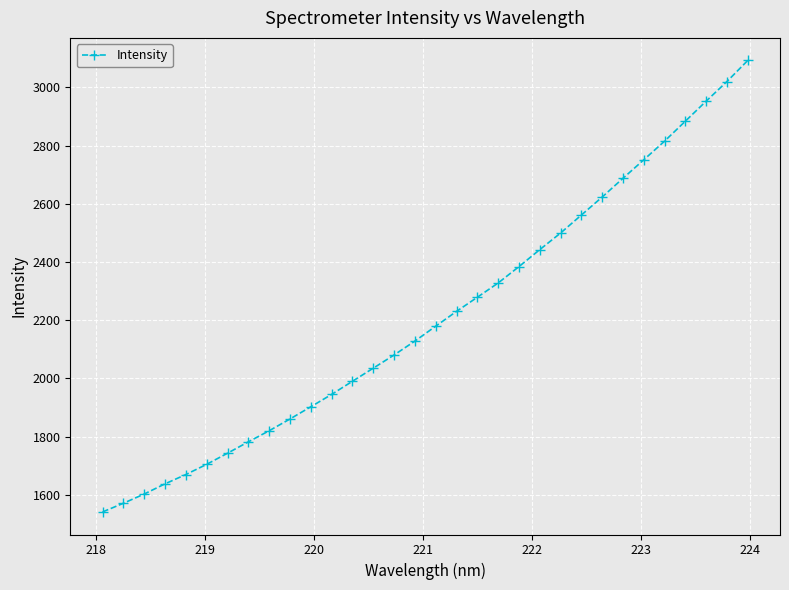

Reading left to right, list all the values displayed in this chart.

1540.8	1570.6	1602.4	1637.4	1669.4	1704.5	1742.7	1781.9	1820.0	1860.5	1902.3	1944.9	1990.1	2035.1	2080.5	2128.2	2179.5	2230.4	2278.9	2327.9	2384.2	2442.7	2499.7	2561.5	2623.4	2687.8	2751.4	2815.6	2884.2	2953.0	3020.5	3092.9